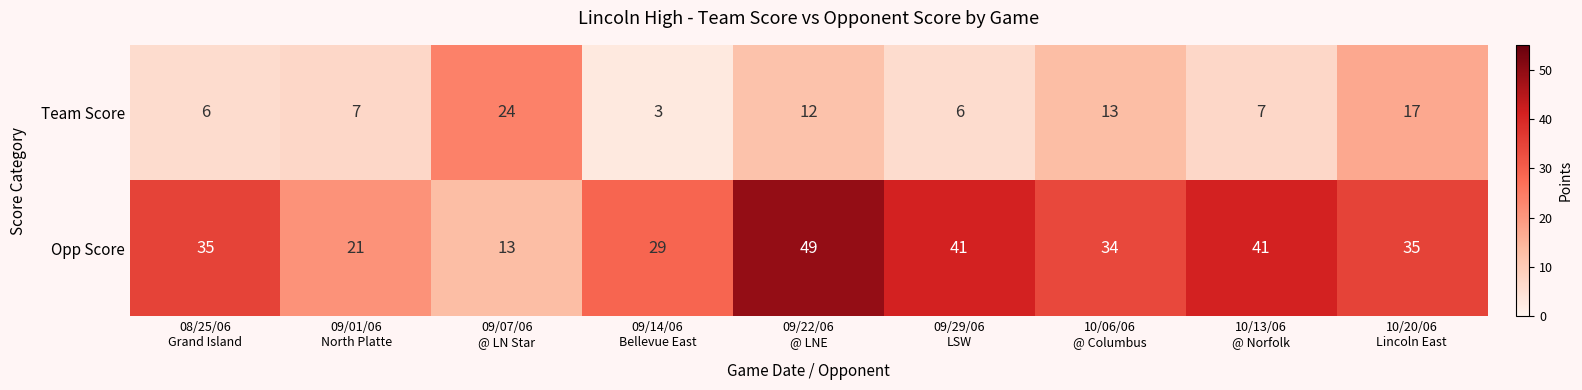

What is the average value of the Team Score series?

11